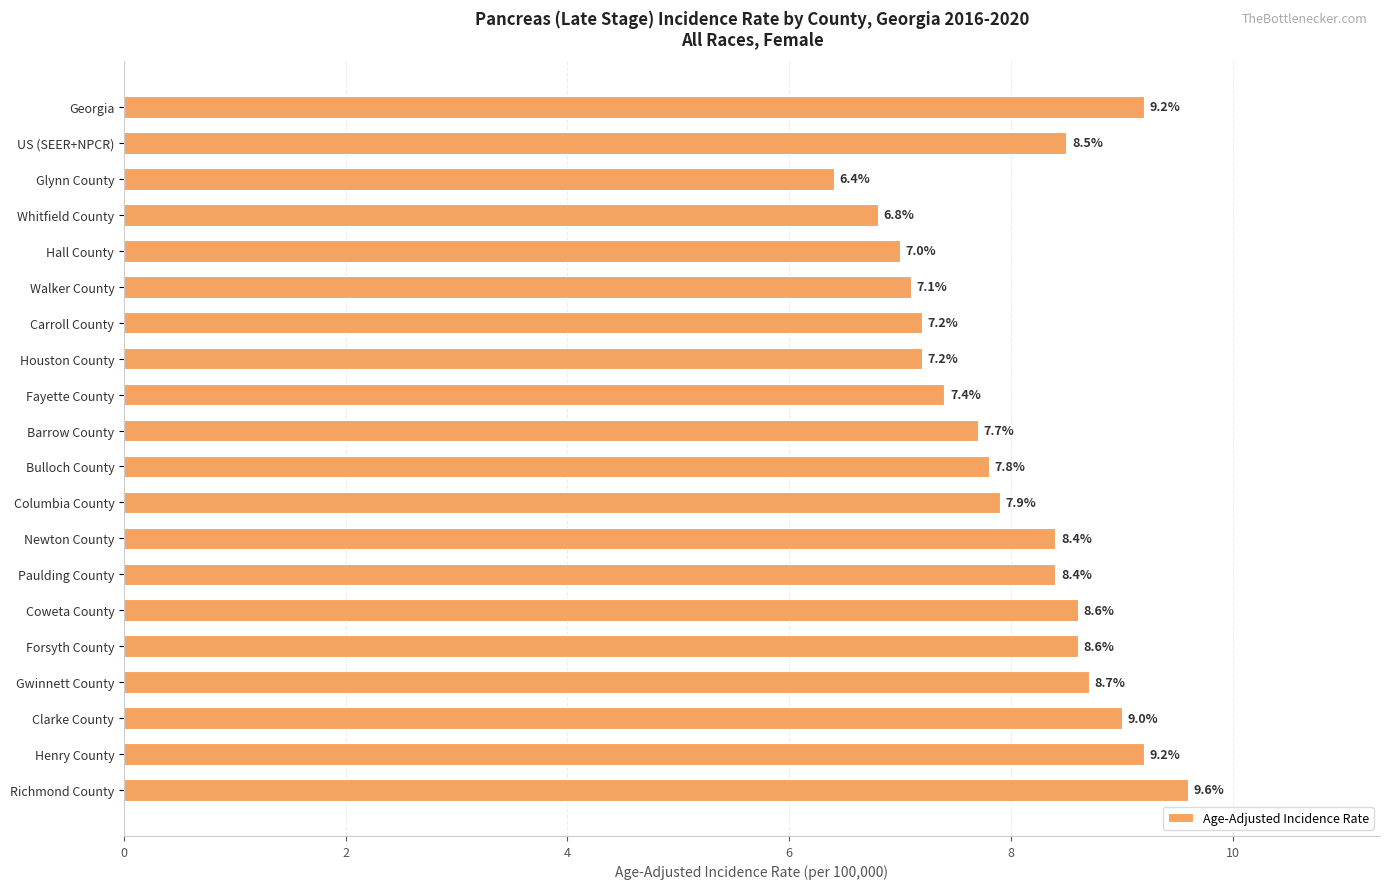

The value at Clarke County is 15.4. True or false?

False